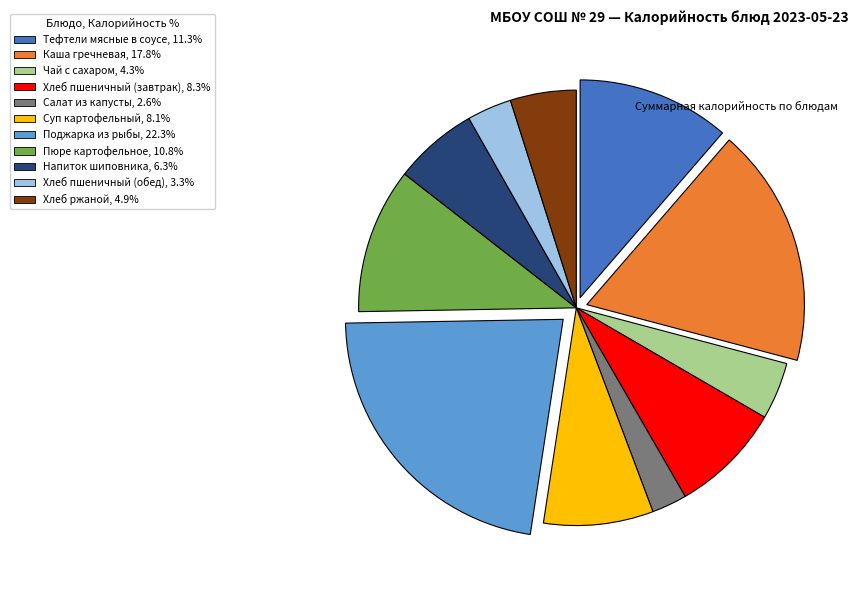

Is it true that Хлеб ржаной is 18% of the pie?

False